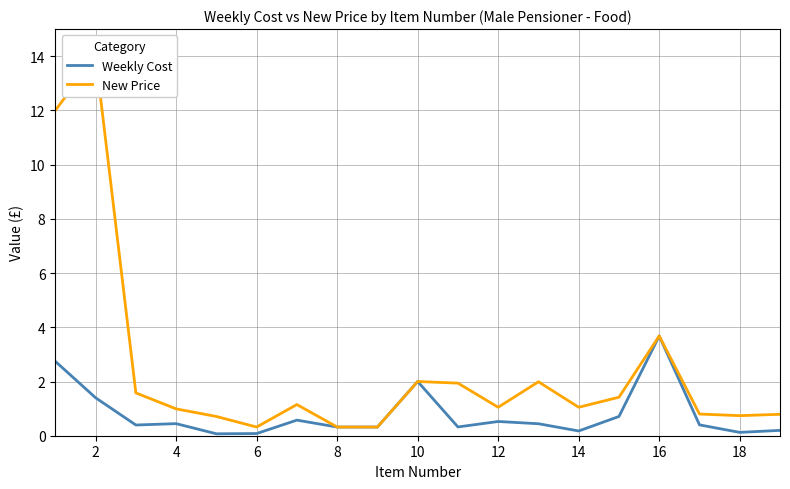

How many values in the New Price series are below 1?

8